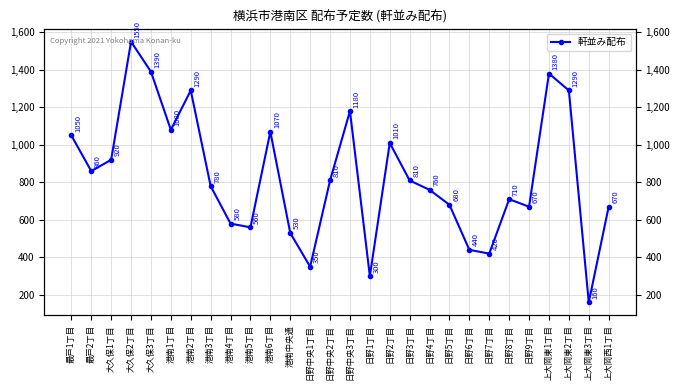

What is the value of the 23rd point from the left?

710